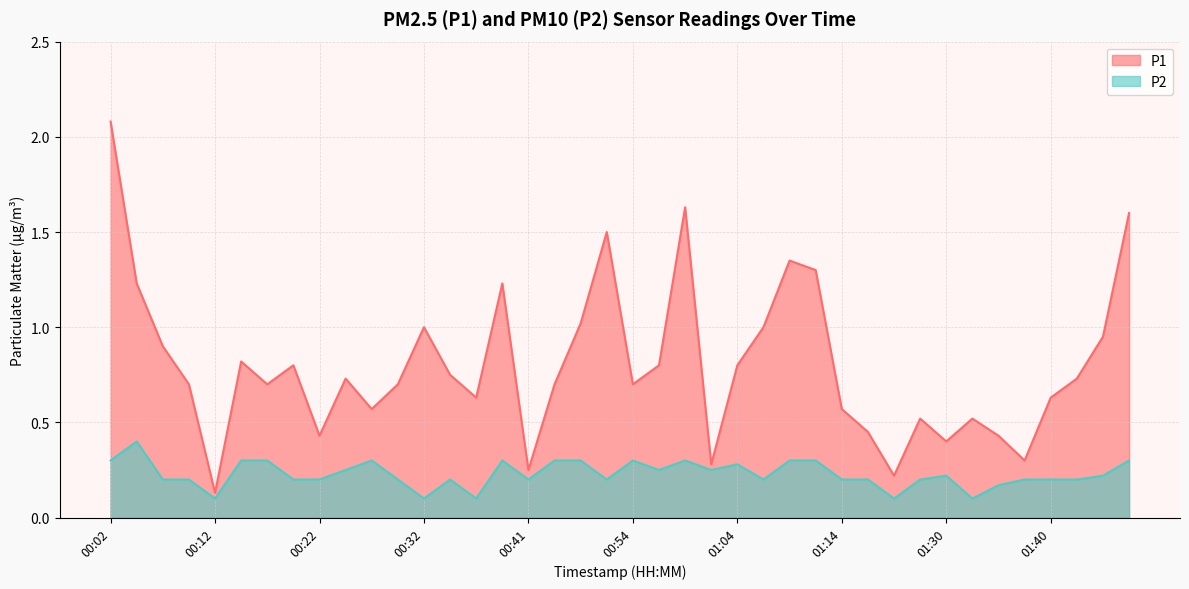

Rank the series at 00:39 from highest to lowest value.

P1, P2